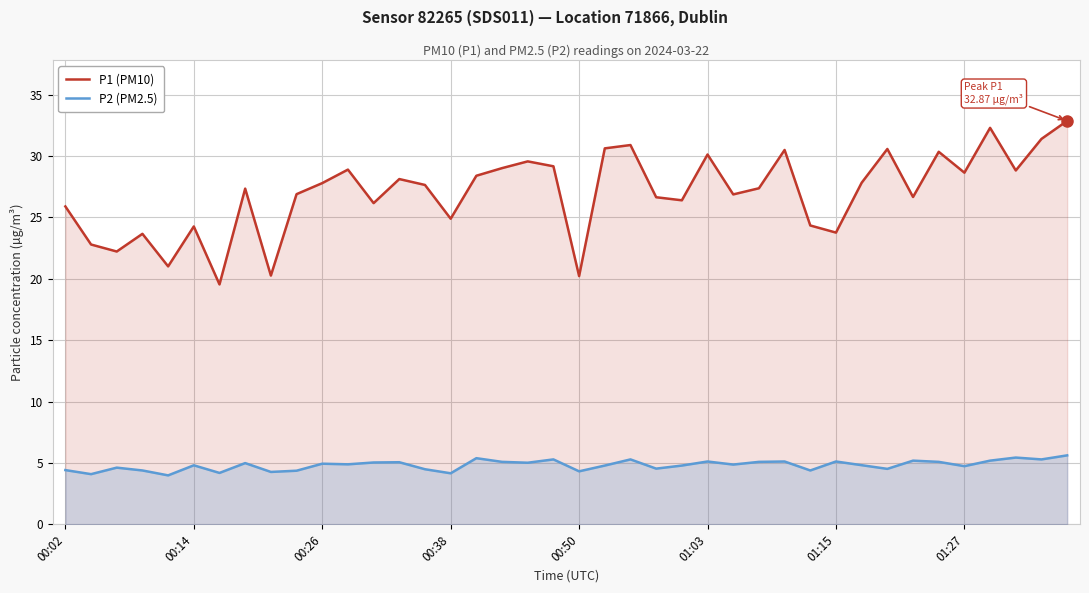

The value of P1 (PM10) at 32 is 19.2. True or false?

False